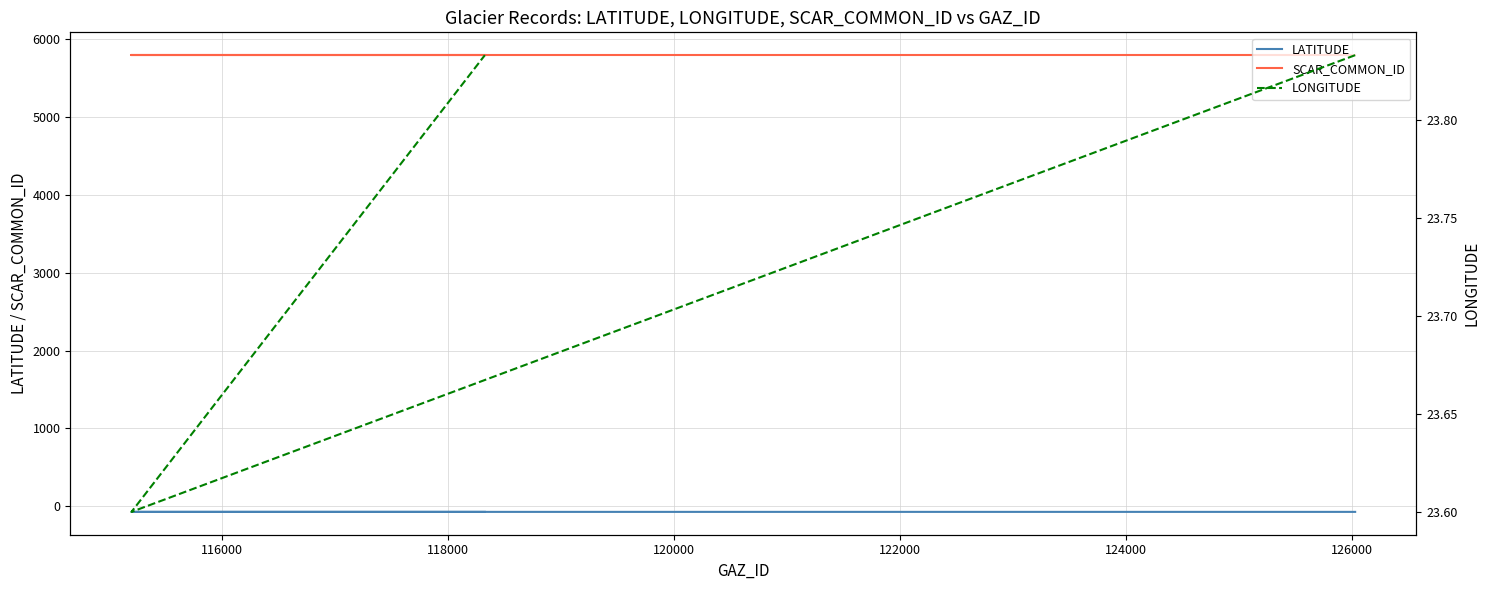

What is the value of the LATITUDE point at the 2nd from the left?

-72.1